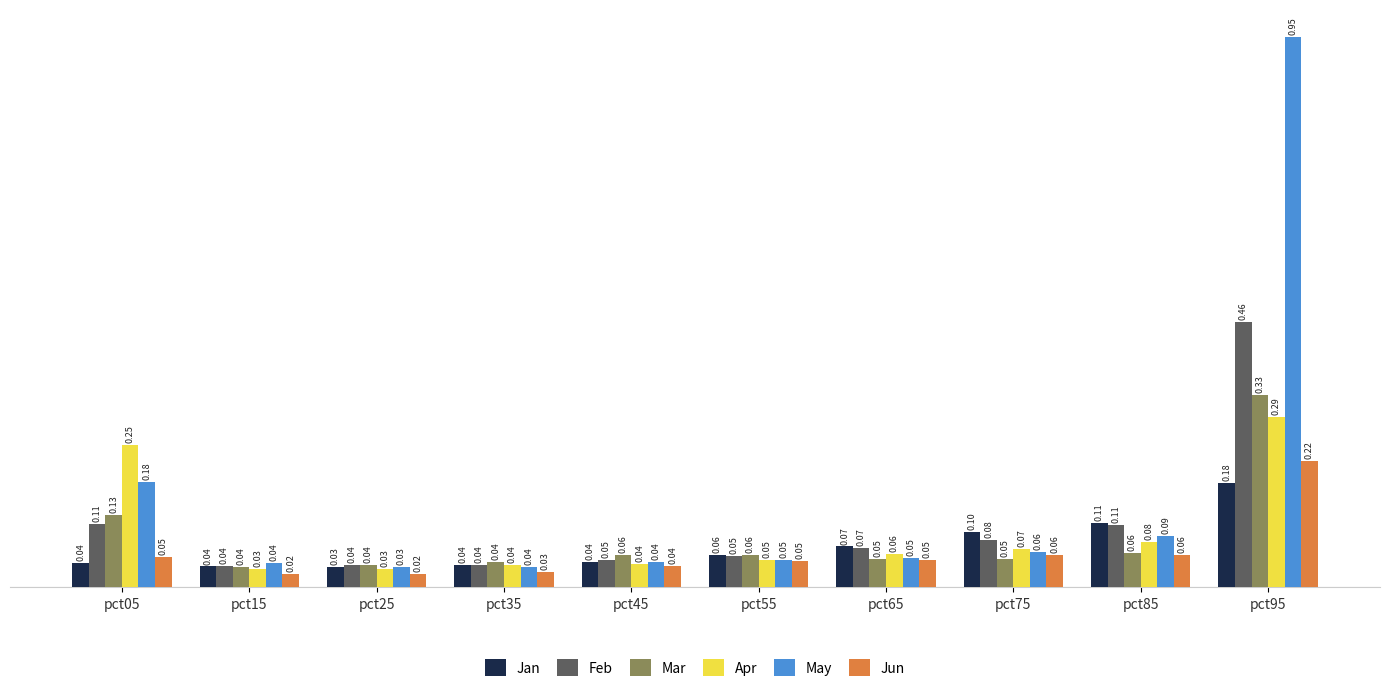

What is the difference between the maximum and minimum values in the May series?

0.9